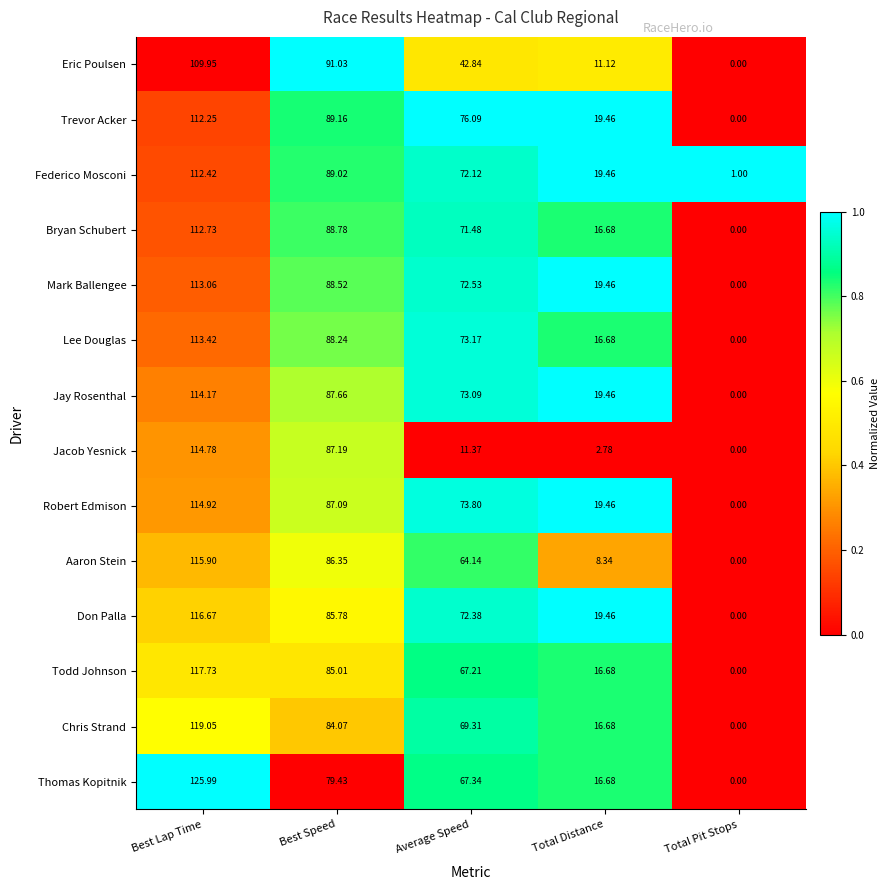

What is the difference between the highest and lowest values at Best Lap Time?

16.0